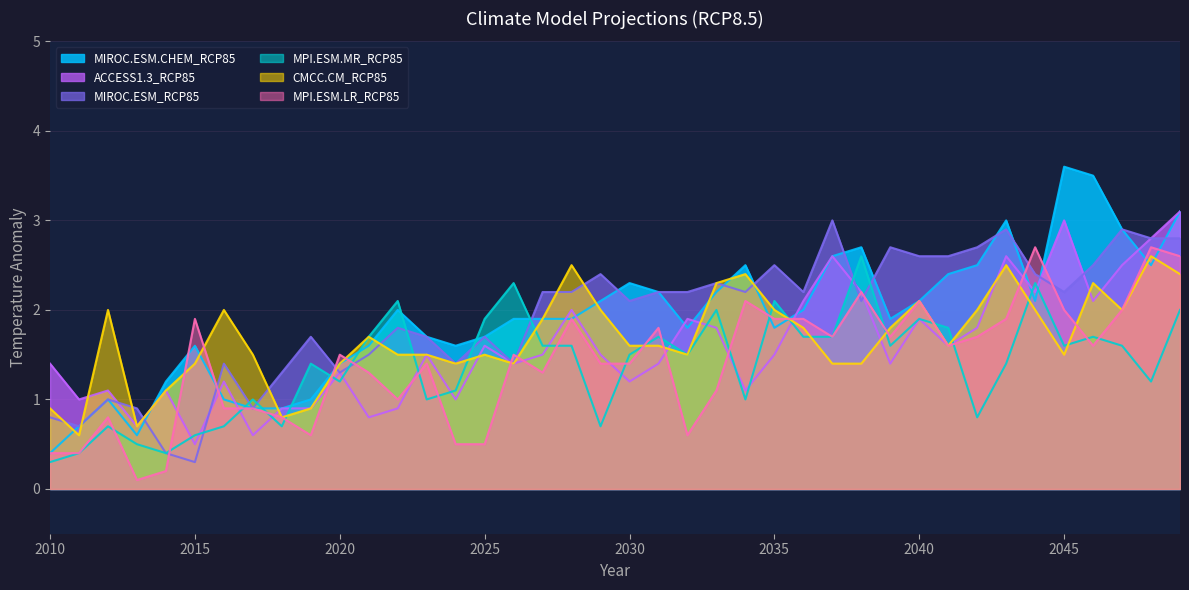

Where does the MPI.ESM.MR_RCP85 series first go above 1?

2019